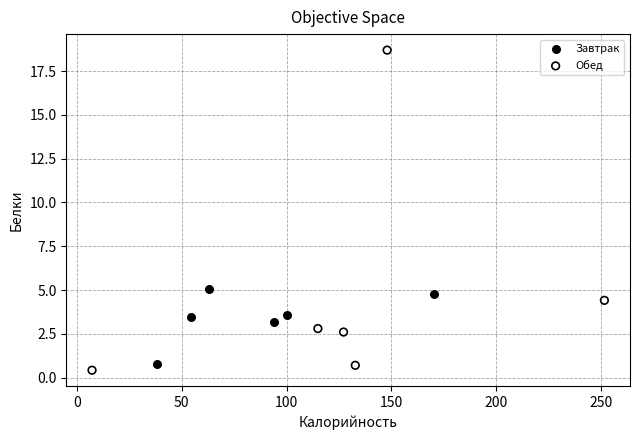

What are all the series names shown in the legend?

Завтрак, Обед